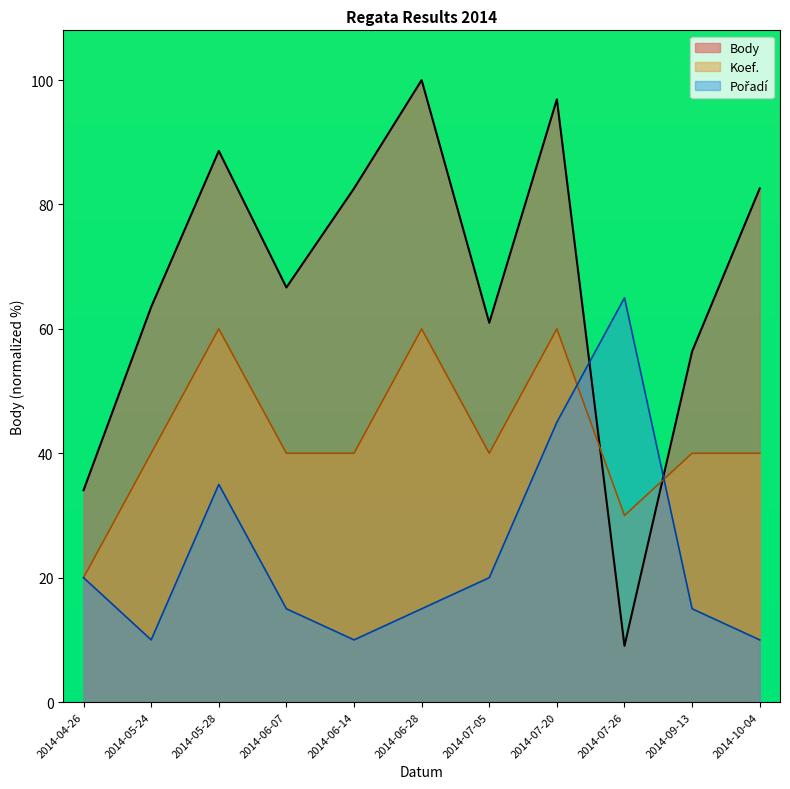

Reading left to right, extract all data points from this chart.

Body: 2014-04-26=34.1	2014-05-24=63.5	2014-05-28=88.6	2014-06-07=66.7	2014-06-14=82.6	2014-06-28=100.0	2014-07-05=61.0	2014-07-20=96.9	2014-07-26=9.0	2014-09-13=56.4	2014-10-04=82.6
Koef.: 2014-04-26=20.0	2014-05-24=40.0	2014-05-28=60.0	2014-06-07=40.0	2014-06-14=40.0	2014-06-28=60.0	2014-07-05=40.0	2014-07-20=60.0	2014-07-26=30.0	2014-09-13=40.0	2014-10-04=40.0
Pořadí: 2014-04-26=20.0	2014-05-24=10.0	2014-05-28=35.0	2014-06-07=15.0	2014-06-14=10.0	2014-06-28=15.0	2014-07-05=20.0	2014-07-20=45.0	2014-07-26=65.0	2014-09-13=15.0	2014-10-04=10.0